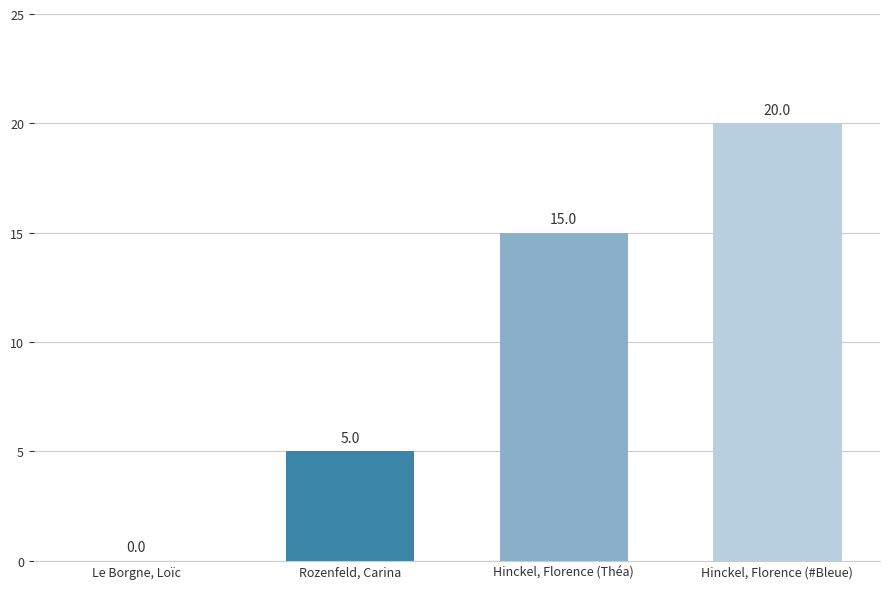

What is the sum of the values at Hinckel, Florence (Théa) and Hinckel, Florence (#Bleue)?

35